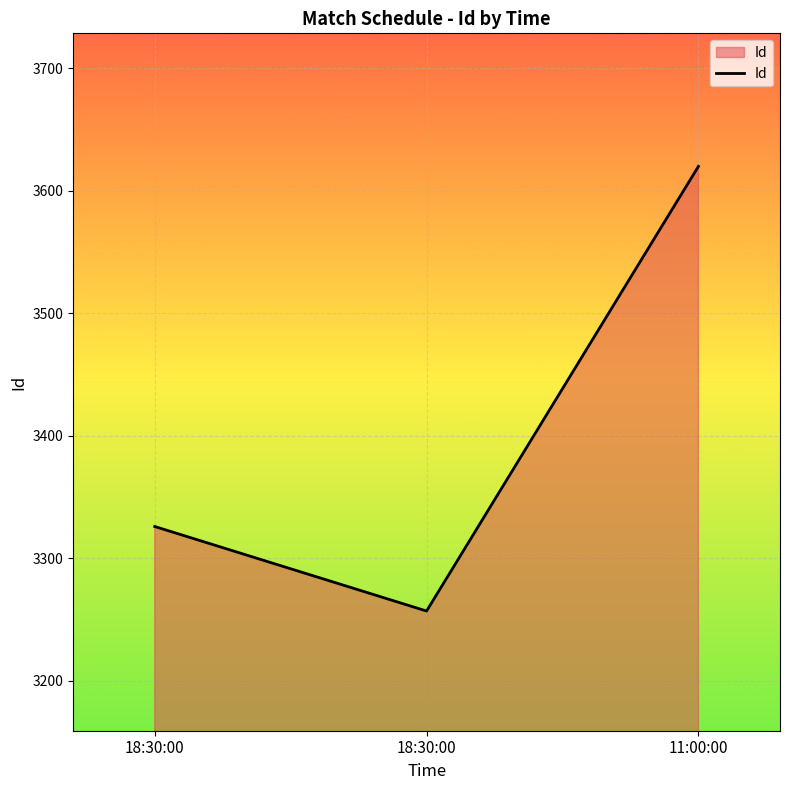

What is the ratio of the value at 11:00:00 to the value at 18:30:00?

1.1